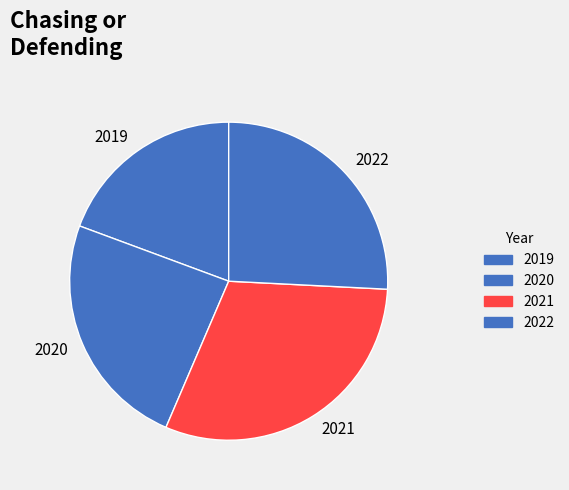

True or false: 2021 accounts for 31% of the total.

True